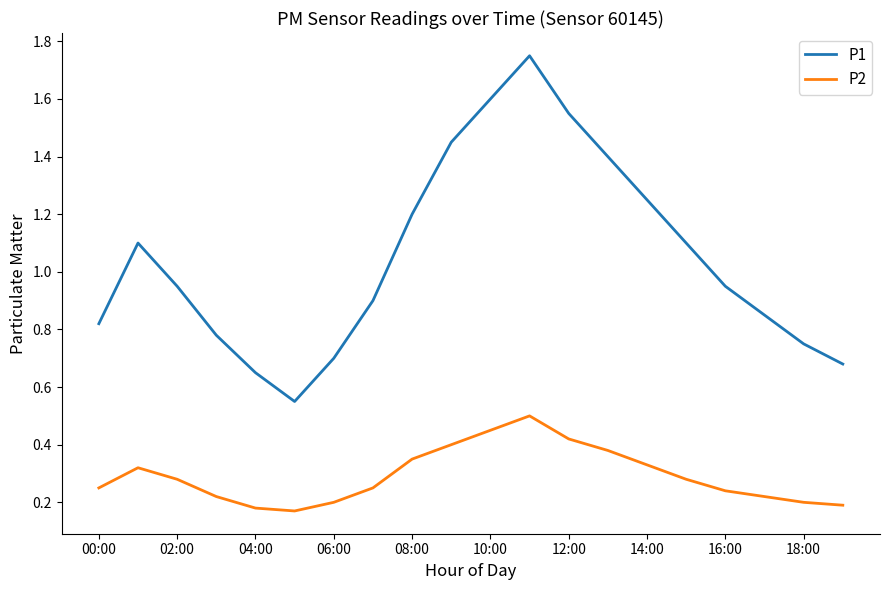

How many lines are shown in the chart?

2